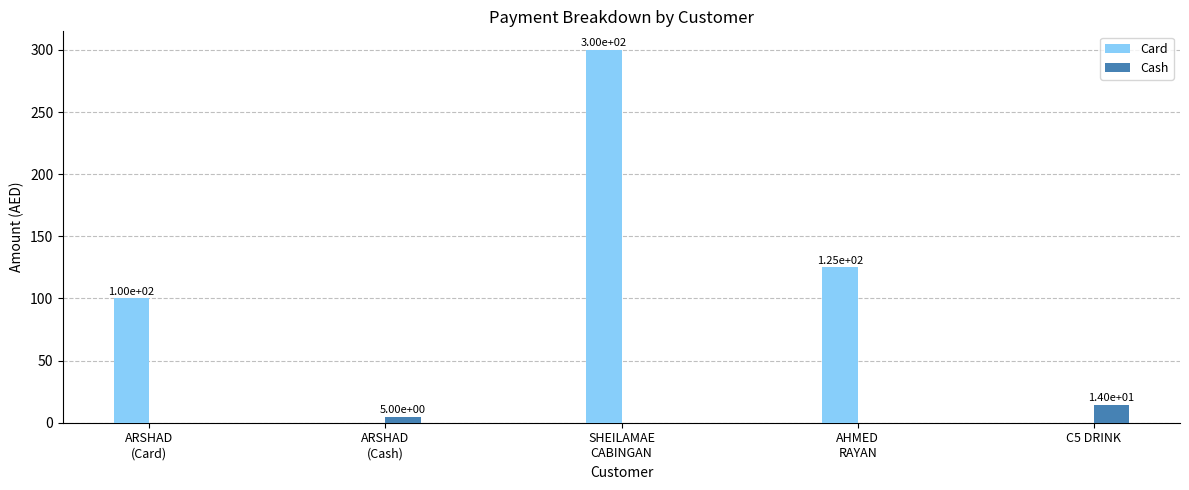

Does the chart contain stacked bars?

No